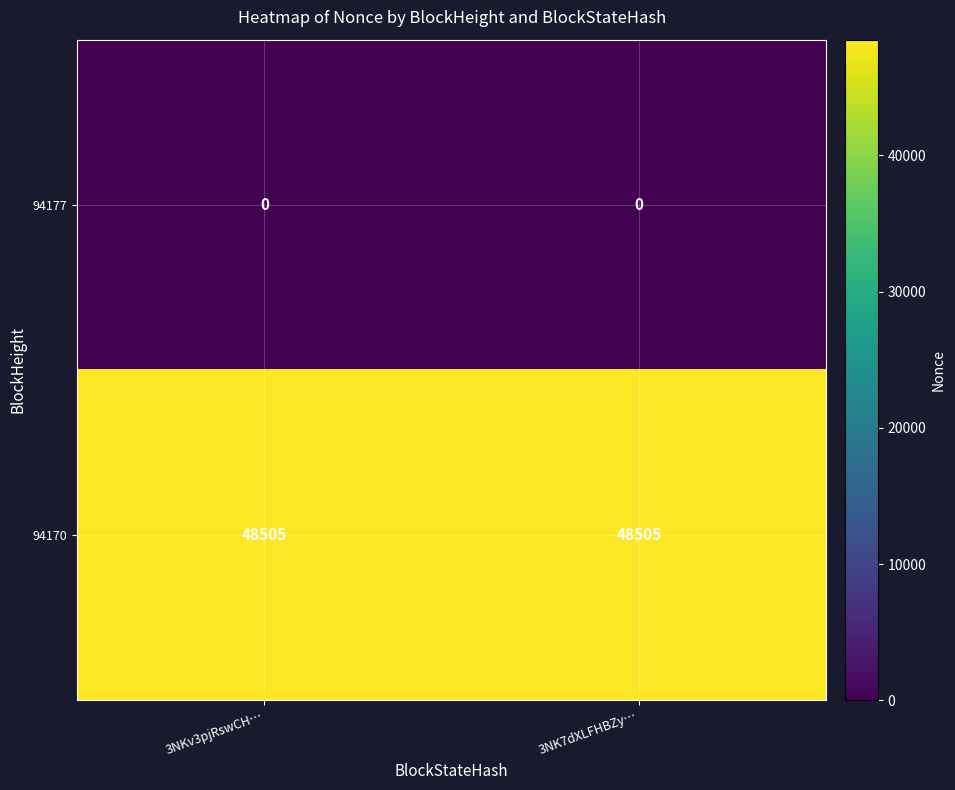

Is it true that 94170 equals 48505 at 3NKv3pjRswCH…?

True